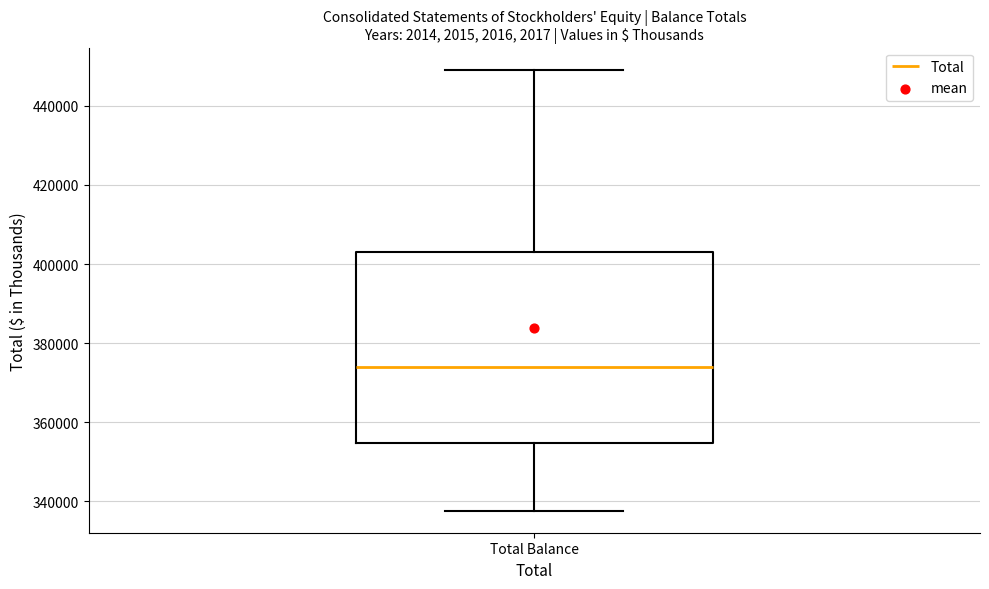

Where does the median line of the box for Total Balance sit on the y-axis? The values are not printed on the chart, so give them approximately, as read against the axis.

374000